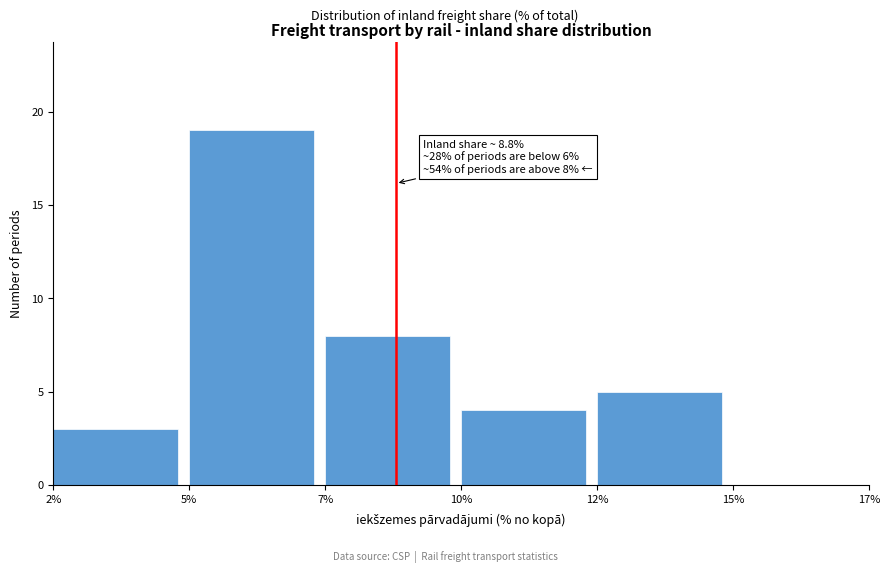

Reading right to left, list all the values displayed in this chart.

15%=0	12%=5	10%=4	7%=8	5%=19	2%=3